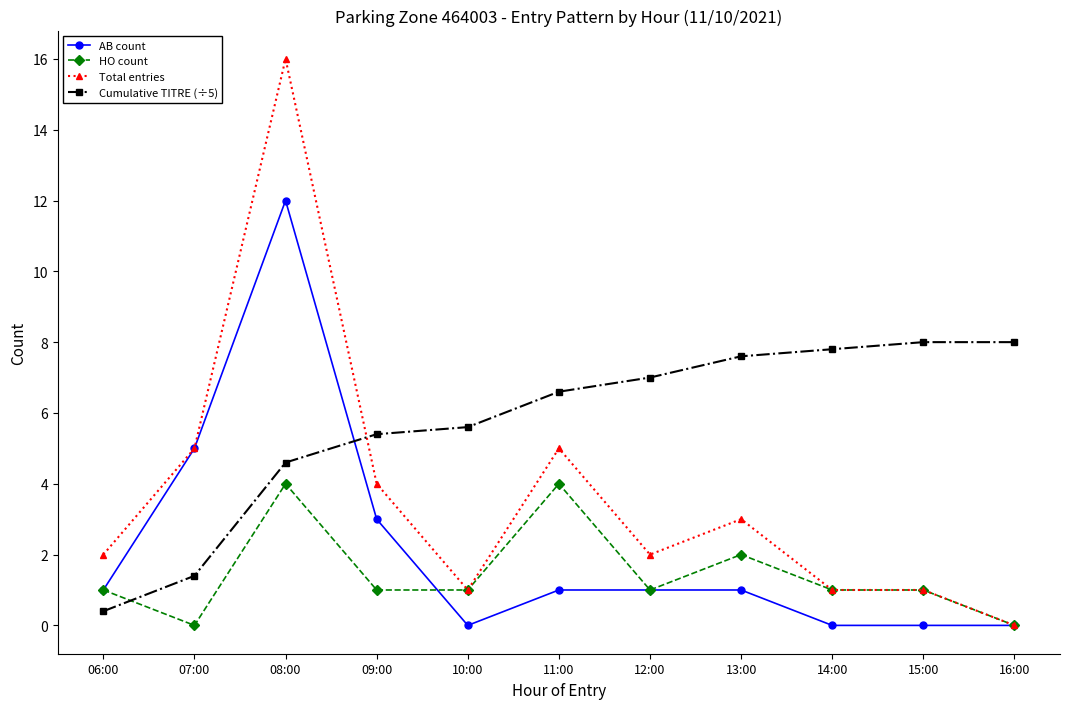

Between 06:00 and 09:00, which series saw the biggest shift?

Cumulative TITRE (÷5)